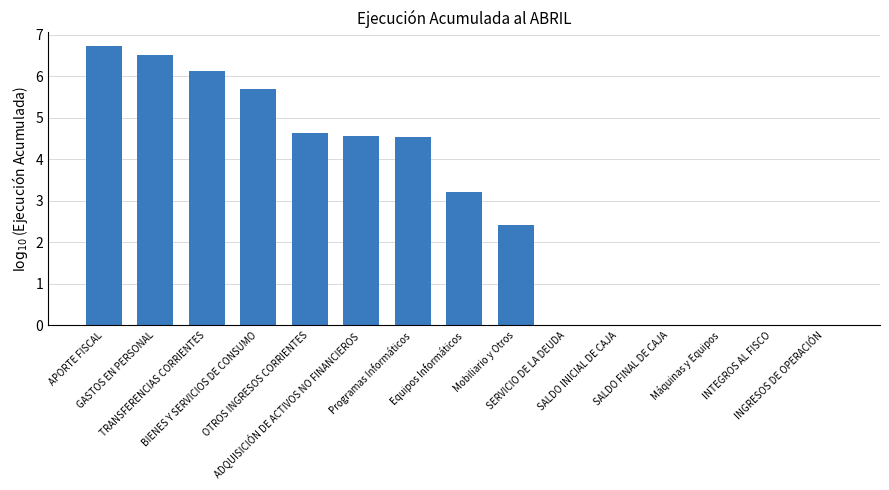

What is the greatest value displayed?

6.7